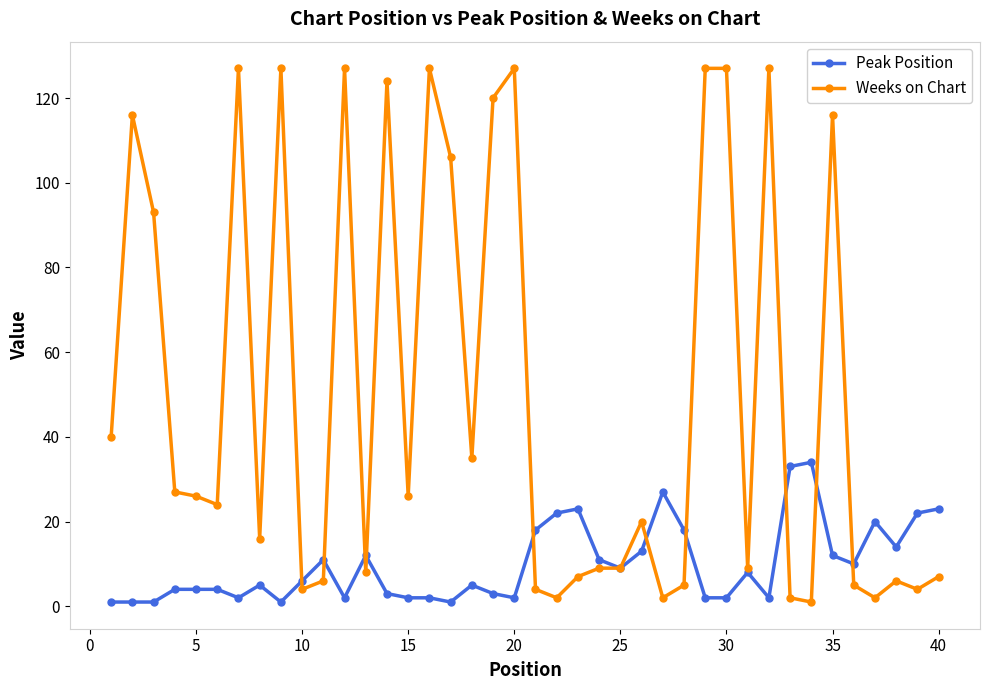

What is the maximum value for Peak Position?

34